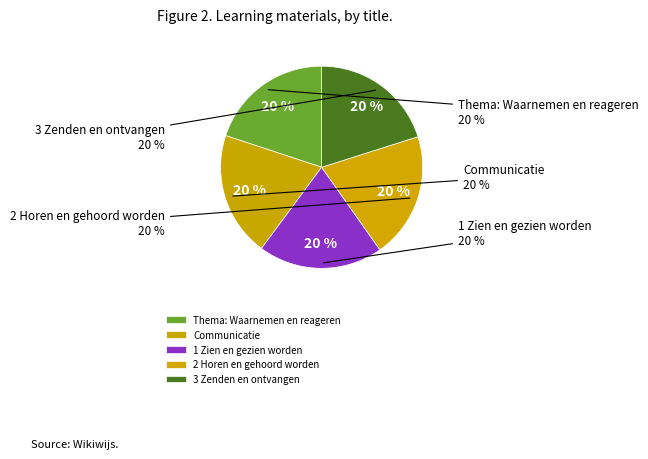

What is the smallest slice in the pie chart?

Thema: Waarnemen en reageren